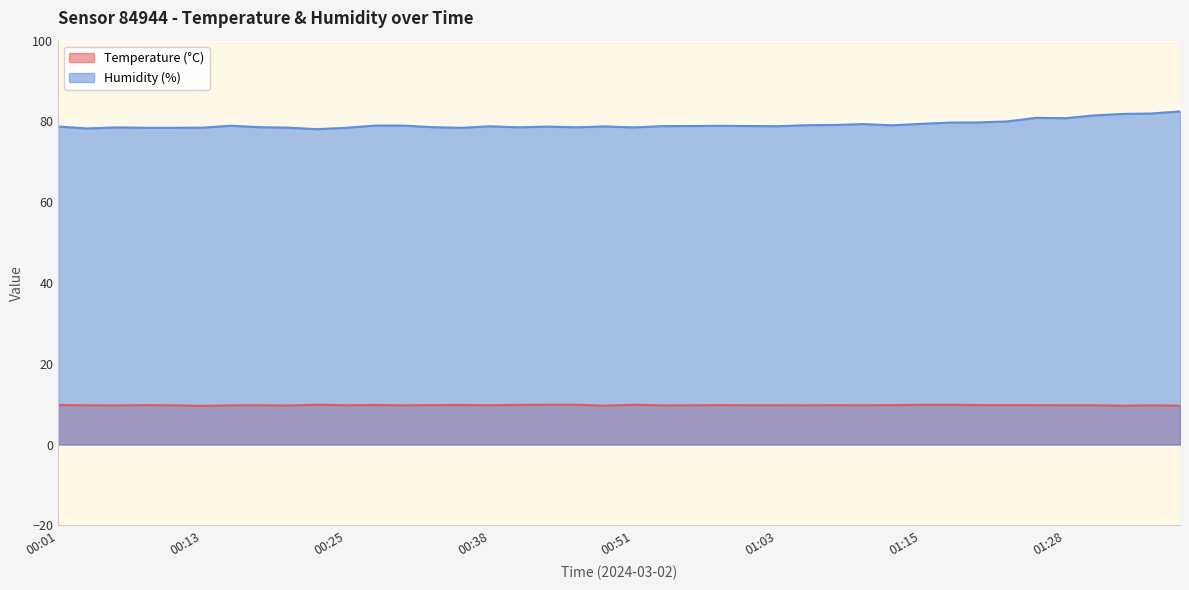

Which series has the largest total across all categories?

Humidity (%)